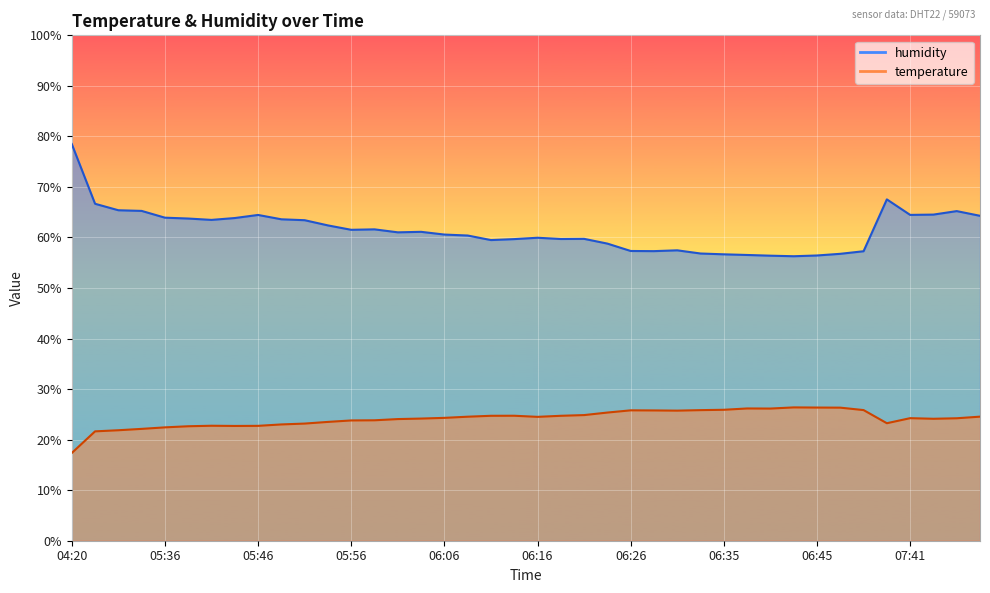

True or false: temperature has more than 0 points higher than both neighbors.

True